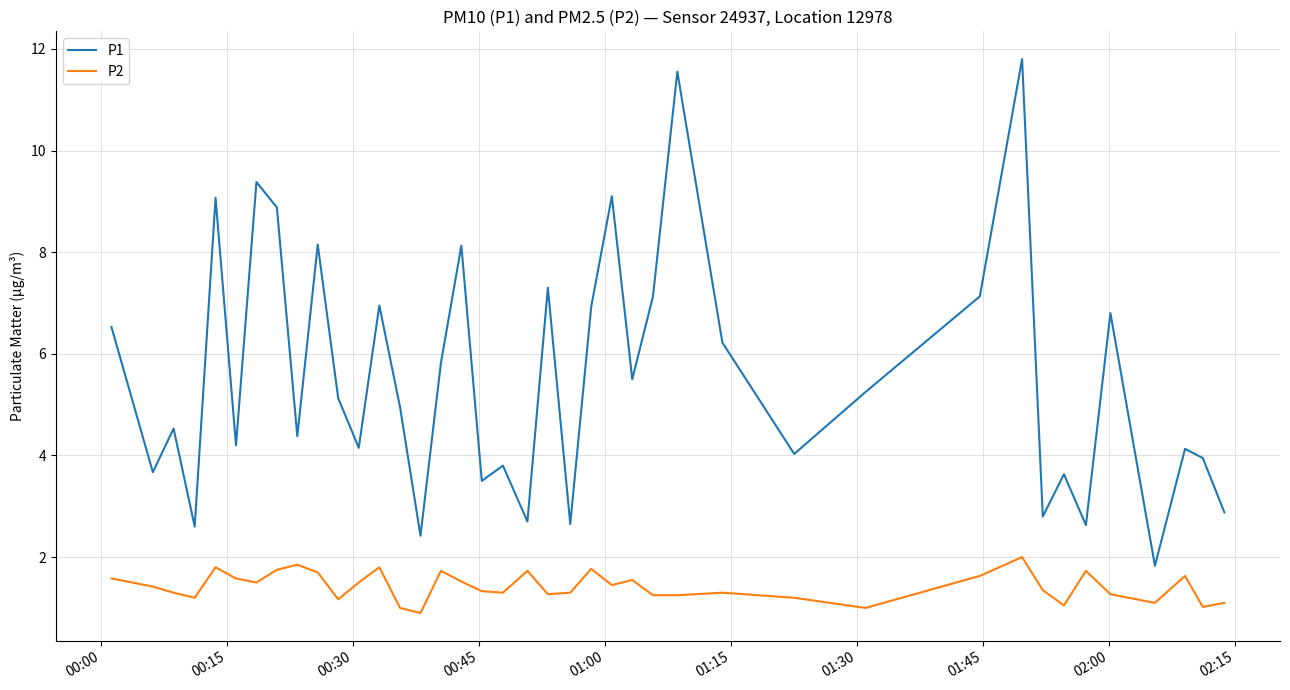

Which series has the widest spread of values?

P1